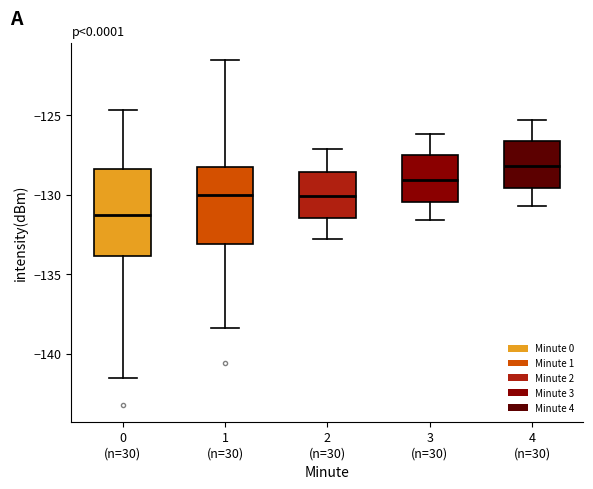

Where does the upper whisker of the box for 2 (n=30) end on the y-axis? The values are not printed on the chart, so give them approximately, as read against the axis.

-127.0